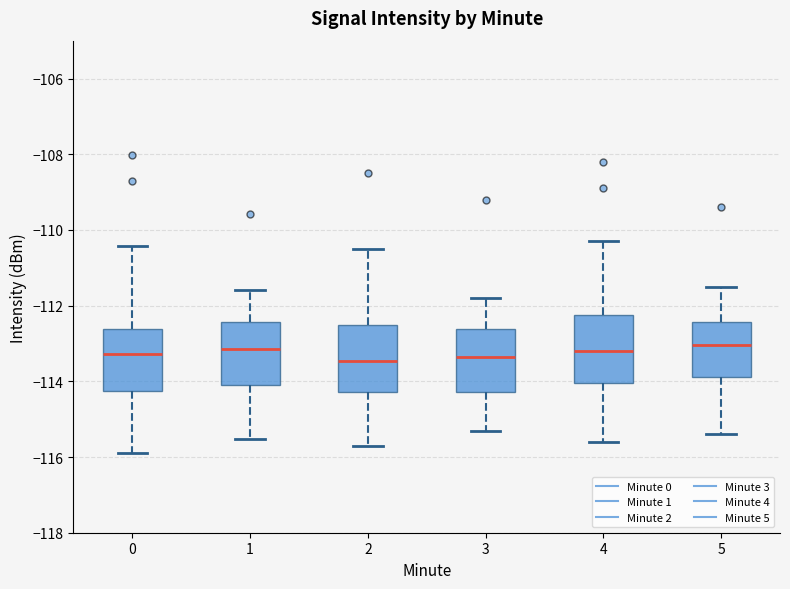

Reading left to right, read every box against the y-axis: the position of its median line, the range the box covers, and the ends of its whiskers. The values are not printed on the chart, so give them approximately, as read against the axis.

0: median -113.2, box -114.2 to -112.6, whiskers -115.8 to -110.4
1: median -113.2, box -114.0 to -112.4, whiskers -115.6 to -111.6
2: median -113.4, box -114.2 to -112.6, whiskers -115.6 to -110.4
3: median -113.4, box -114.2 to -112.6, whiskers -115.2 to -111.8
4: median -113.2, box -114.0 to -112.2, whiskers -115.6 to -110.2
5: median -113.0, box -113.8 to -112.4, whiskers -115.4 to -111.4